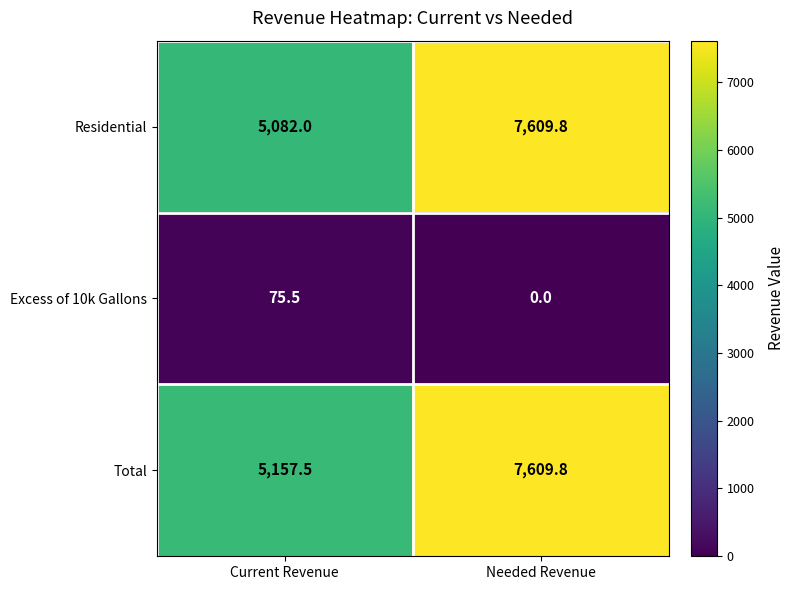

The value of Excess of 10k Gallons at Current Revenue is 107.1. True or false?

False